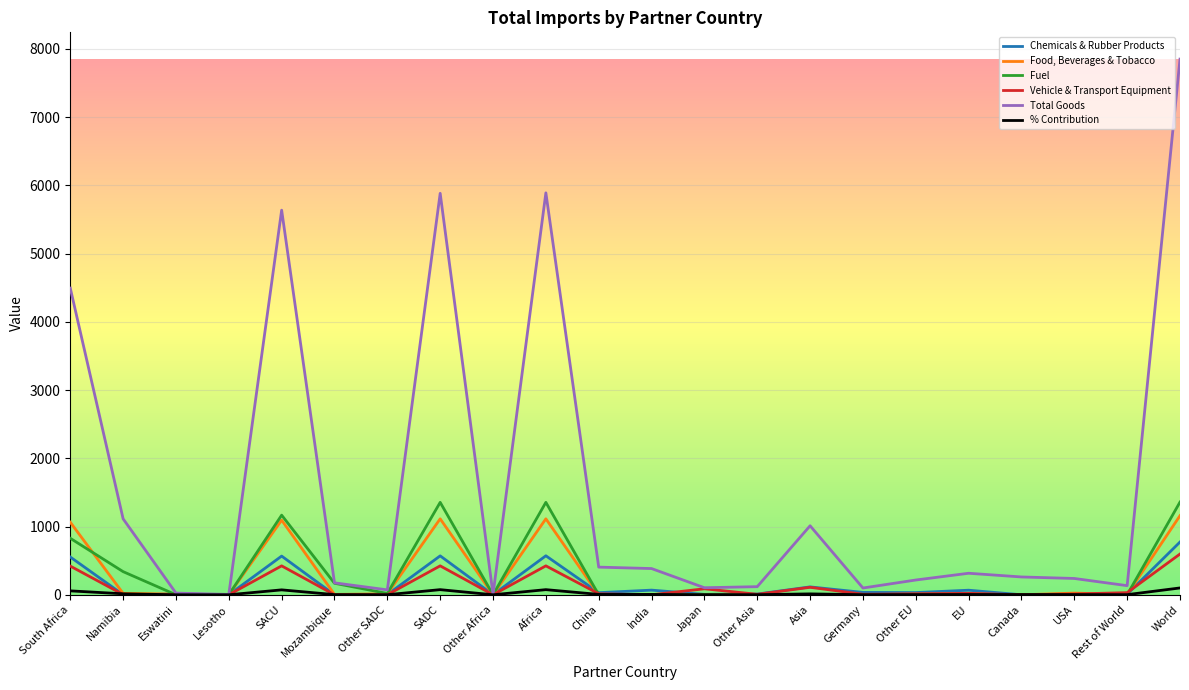

Which series changed the most between Lesotho and USA?

Total Goods